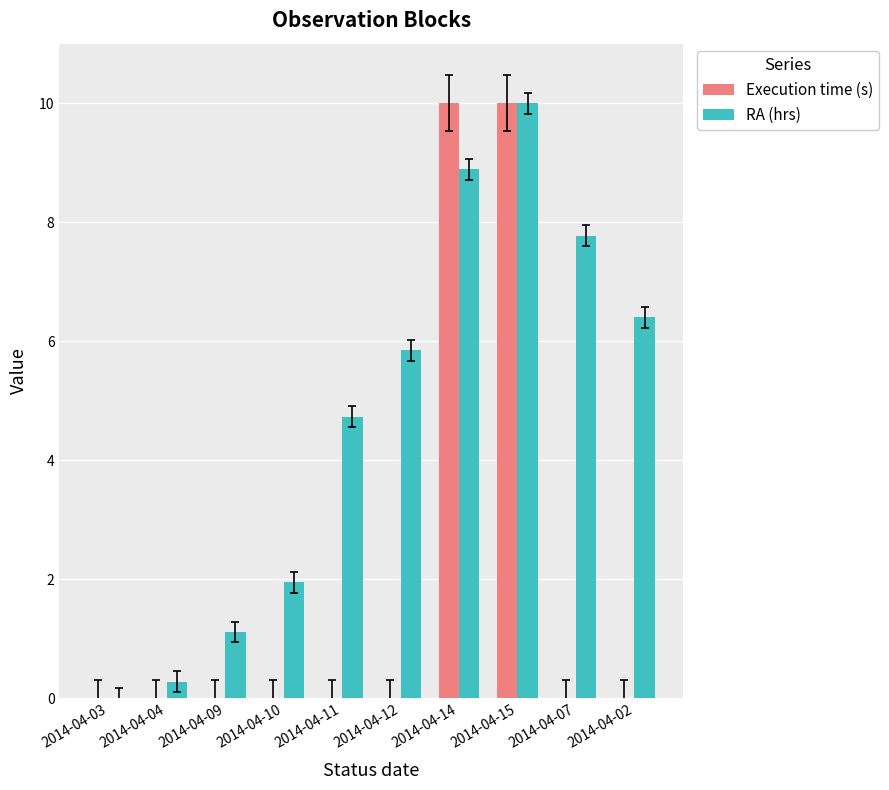

Between 2014-04-12 and 2014-04-07, which series saw the biggest shift?

RA (hrs)